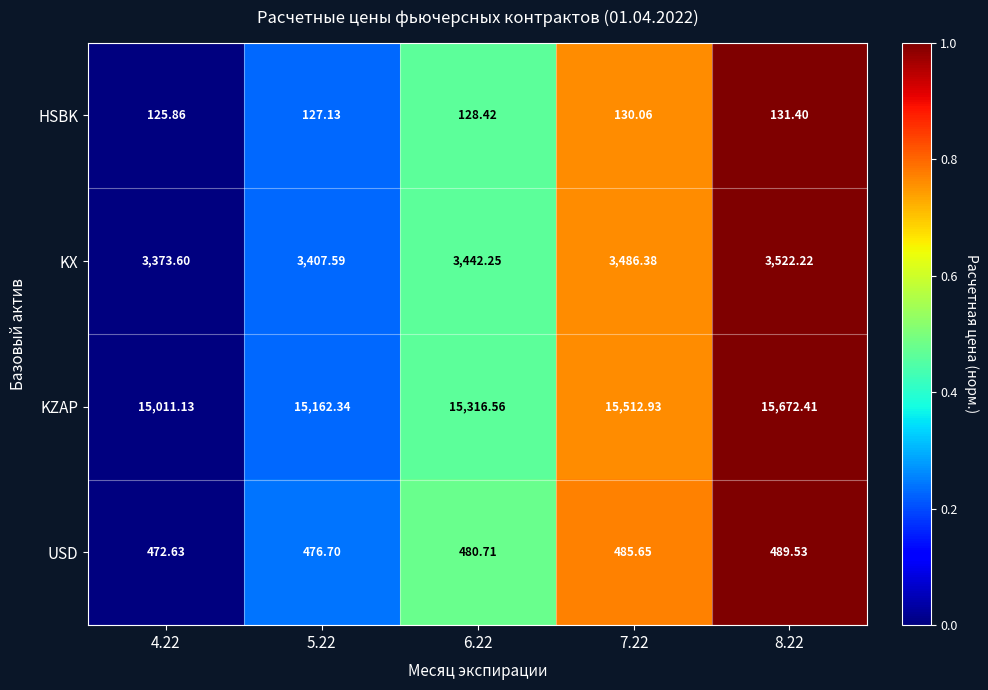

At which category is the sum across all series the highest?

8.22